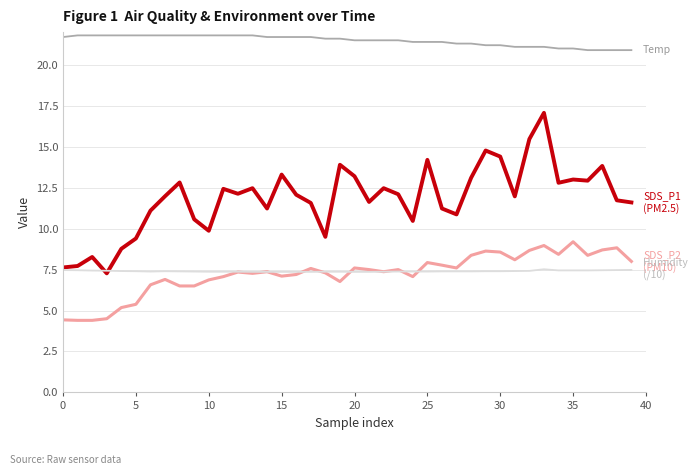

How many series are shown in this chart?

4